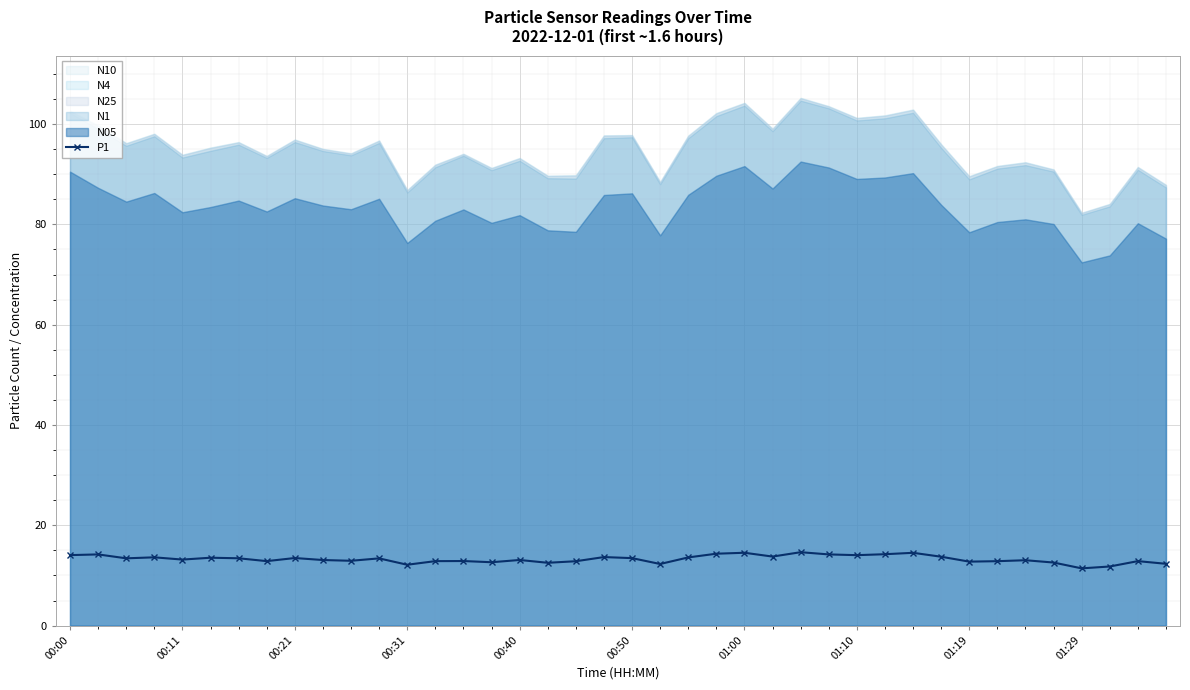

How many interior local peaks (higher than both neighbors) does the data have?

13